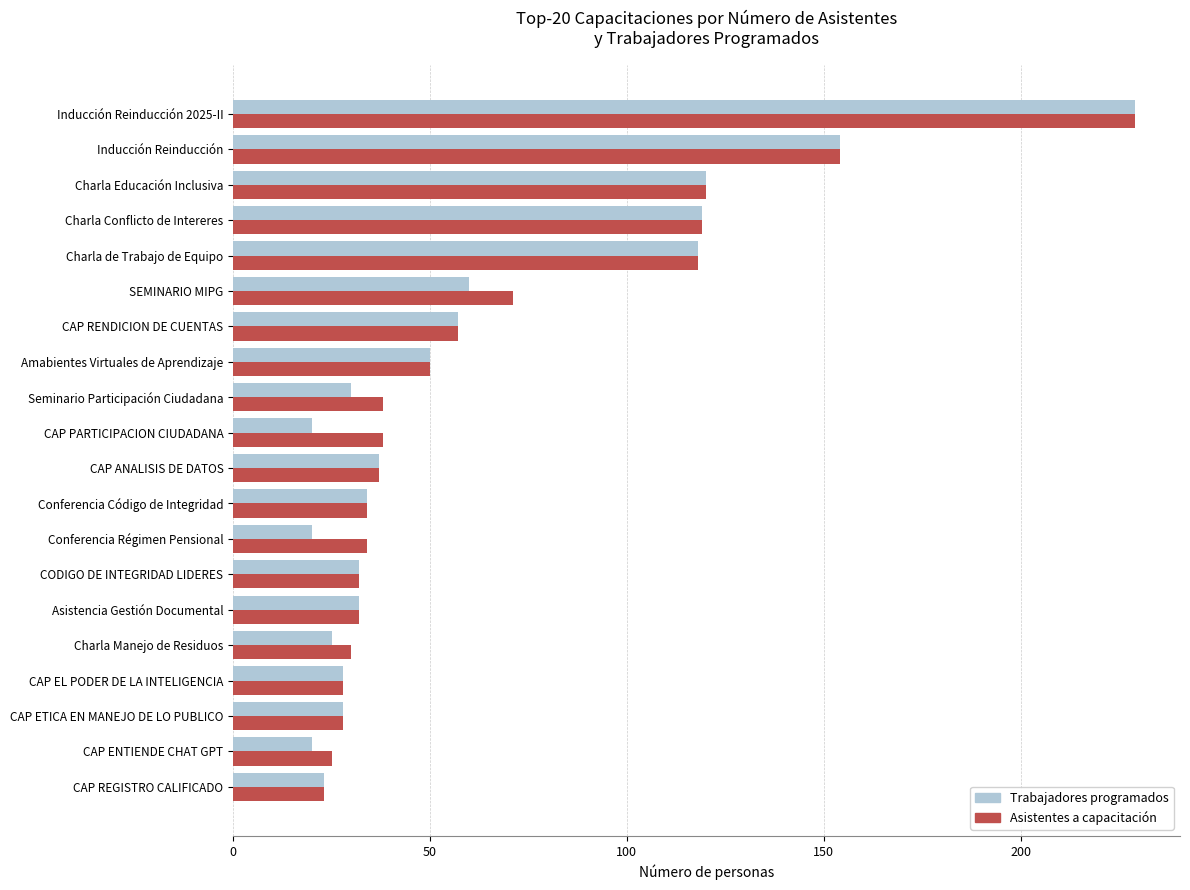

What is the spread (max minus min) of values at CAP ENTIENDE CHAT GPT?

5